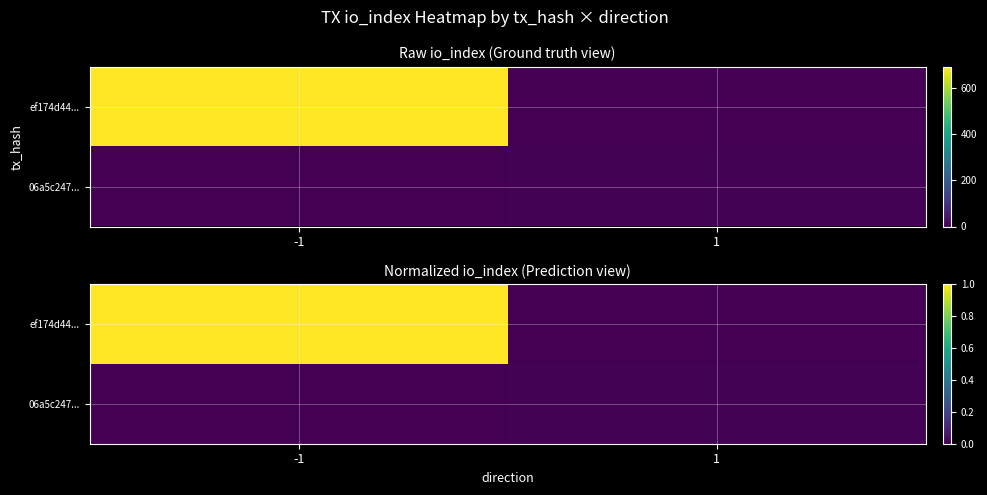

List the series in order of their peak value, highest first.

ef174d44..., 06a5c247...